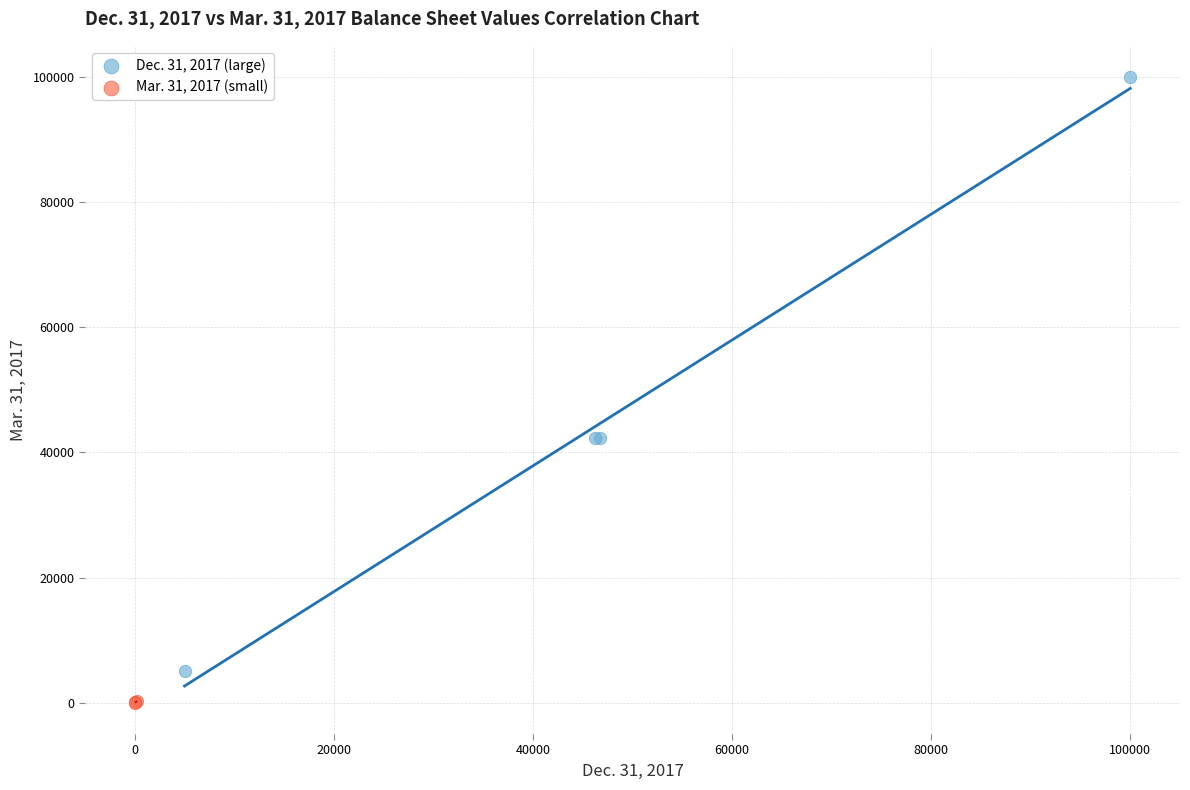

Which series reaches the minimum Y coordinate?

Mar. 31, 2017 (small)